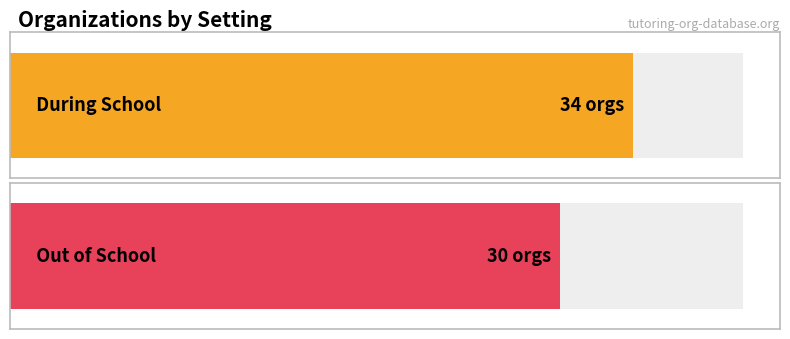

The value of During School at 31 is 757. True or false?

False